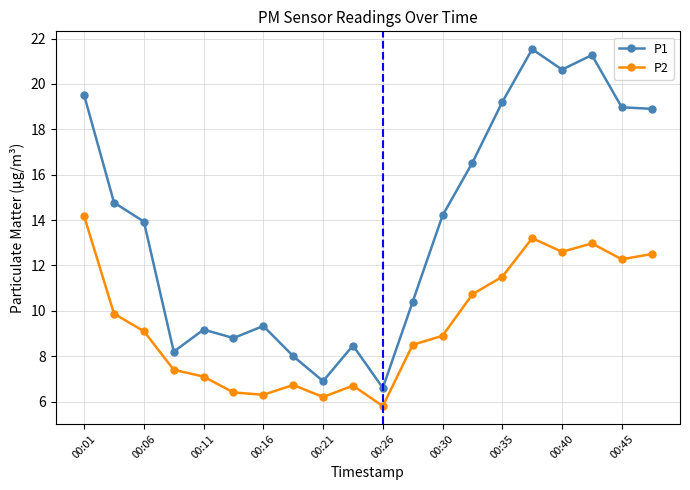

Which series has the largest range (max minus min)?

P1